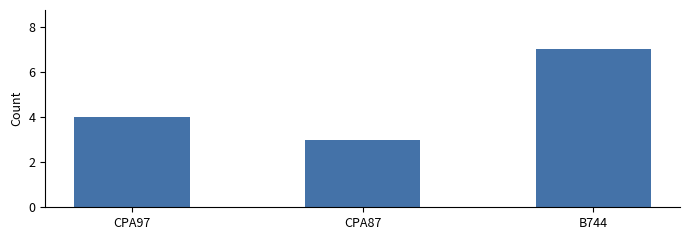

What position from the right is CPA87?

2